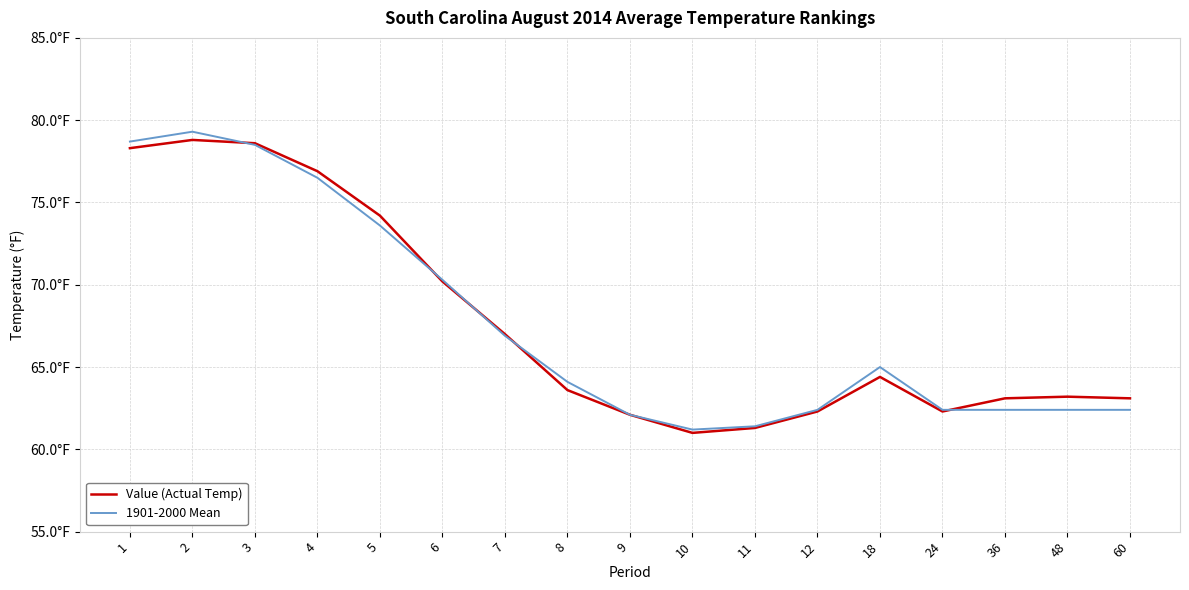

Does the chart have visible grid lines?

Yes